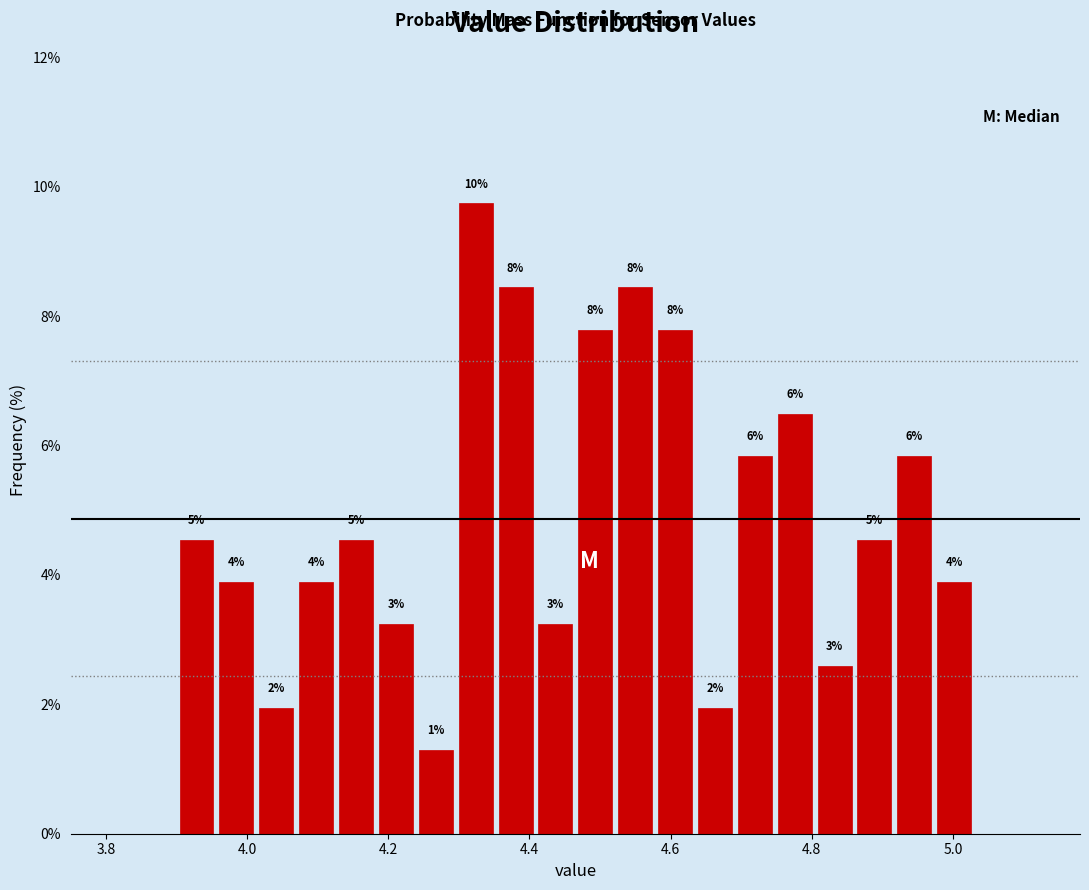

Read against the x-axis, roughly where is the centre of the tallest bar?

4.32